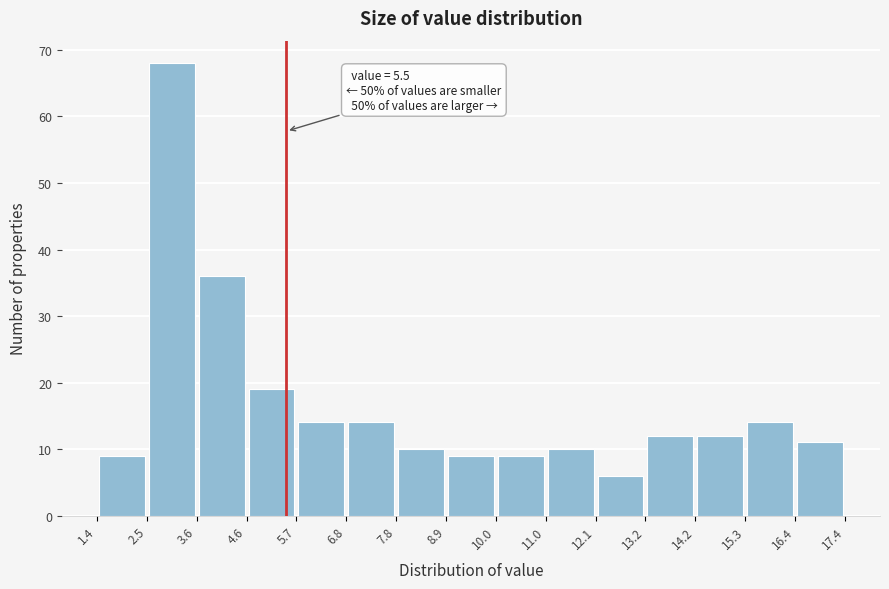

Which range on the x-axis has the tallest bar?

2.5 to 3.6